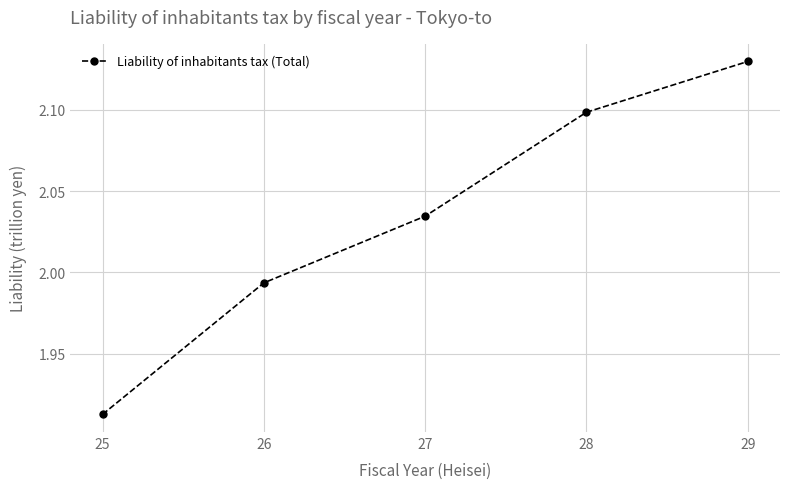

Count the number of data series in this chart.

1